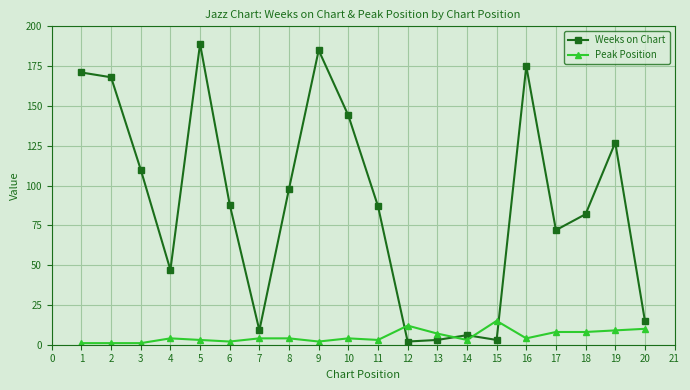

The value of Weeks on Chart at 4 is 47. True or false?

True